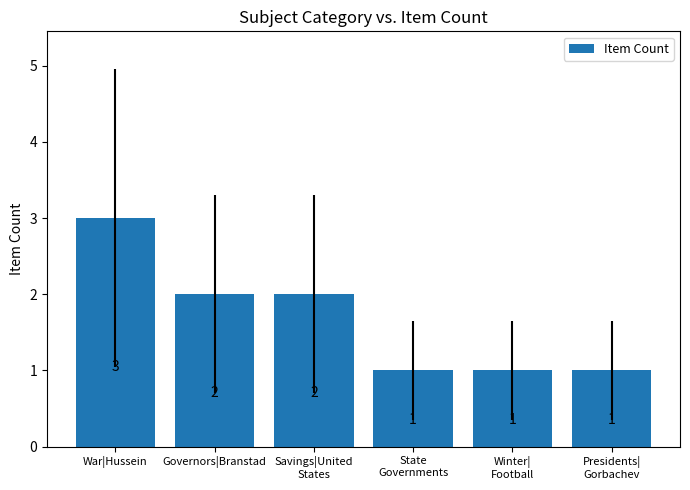

How many bars are there in total?

6